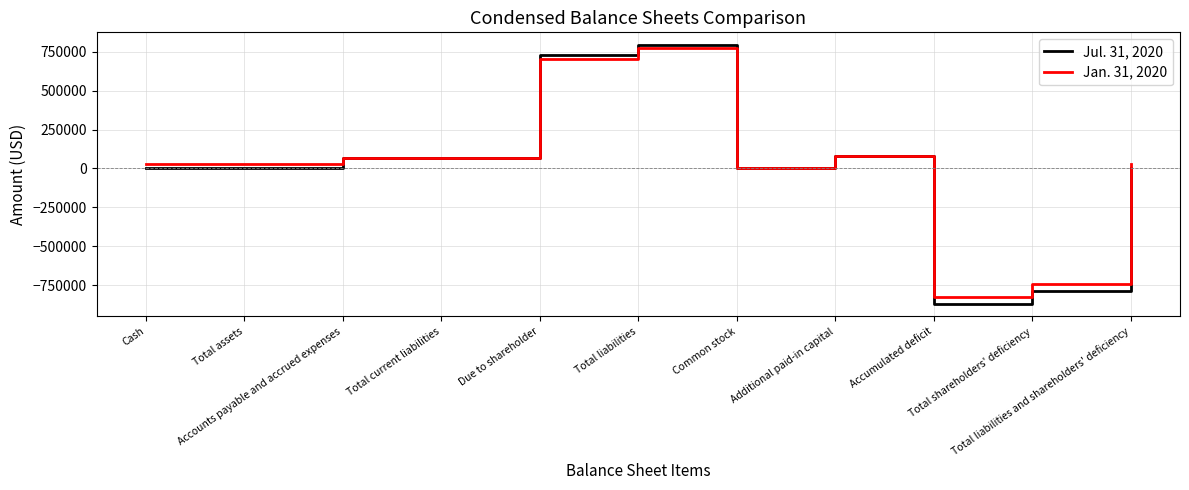

Which series has the largest range (max minus min)?

Jul. 31, 2020